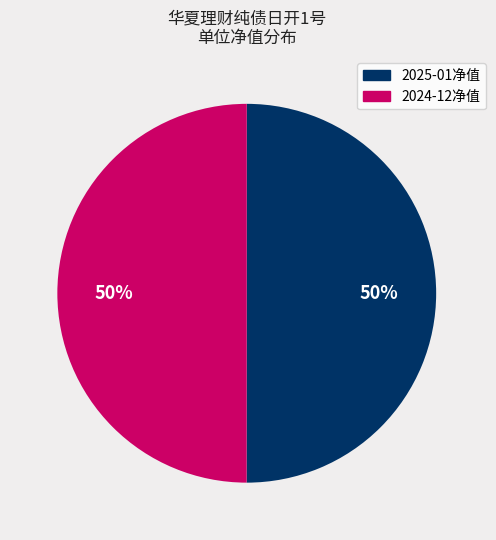

To the nearest percent, what is the average slice percentage?

50%